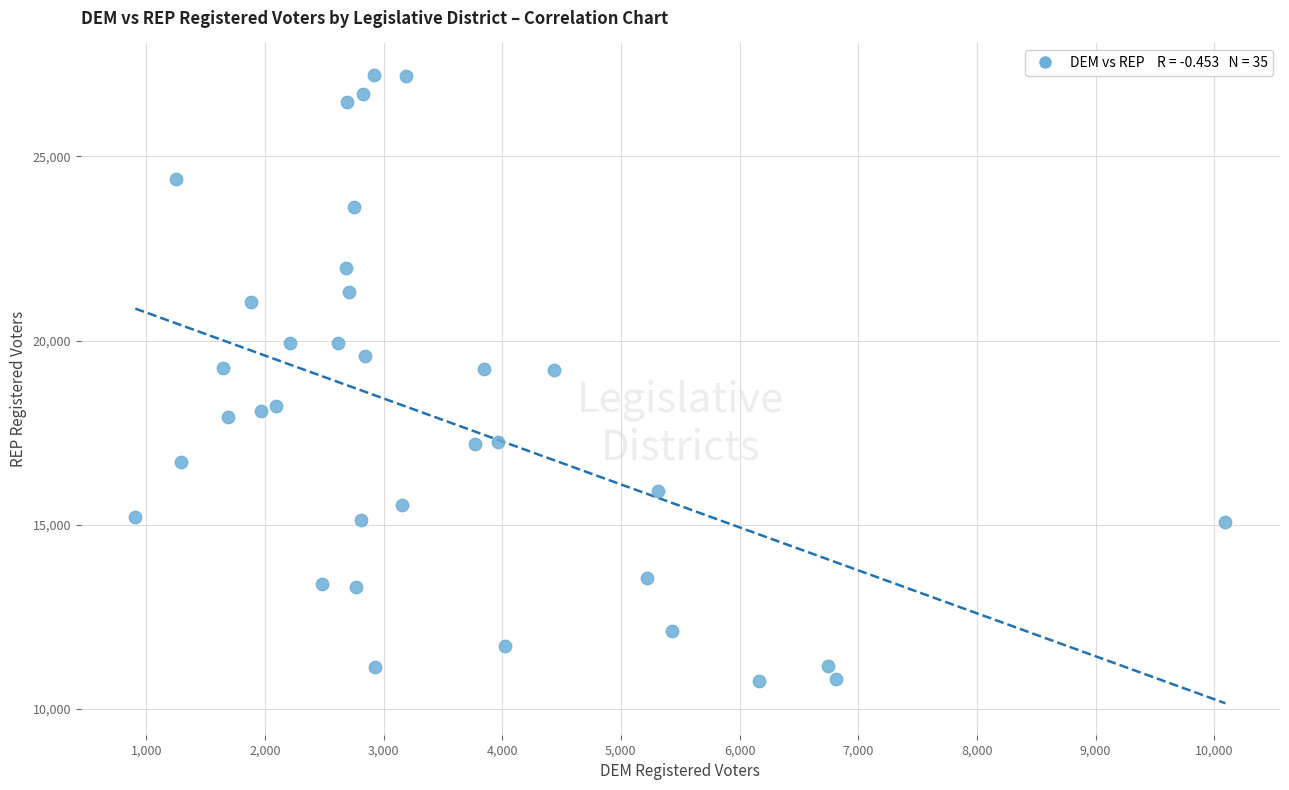

What is the range of Y values (max minus min)?

16457